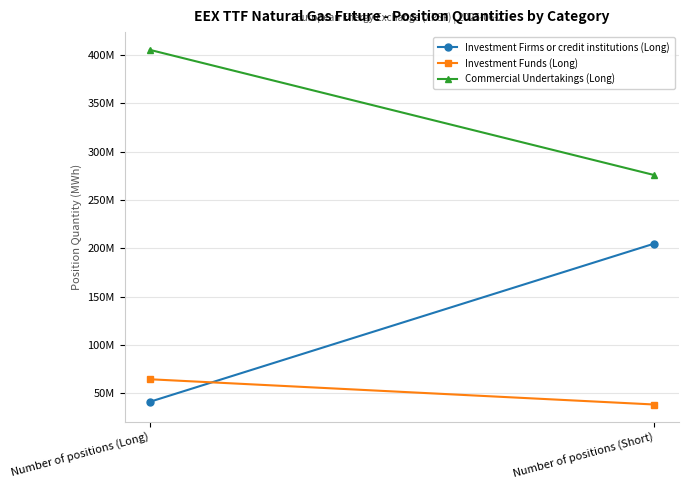

What is the difference between the highest and lowest values at Number of positions (Short)?

237554027.7